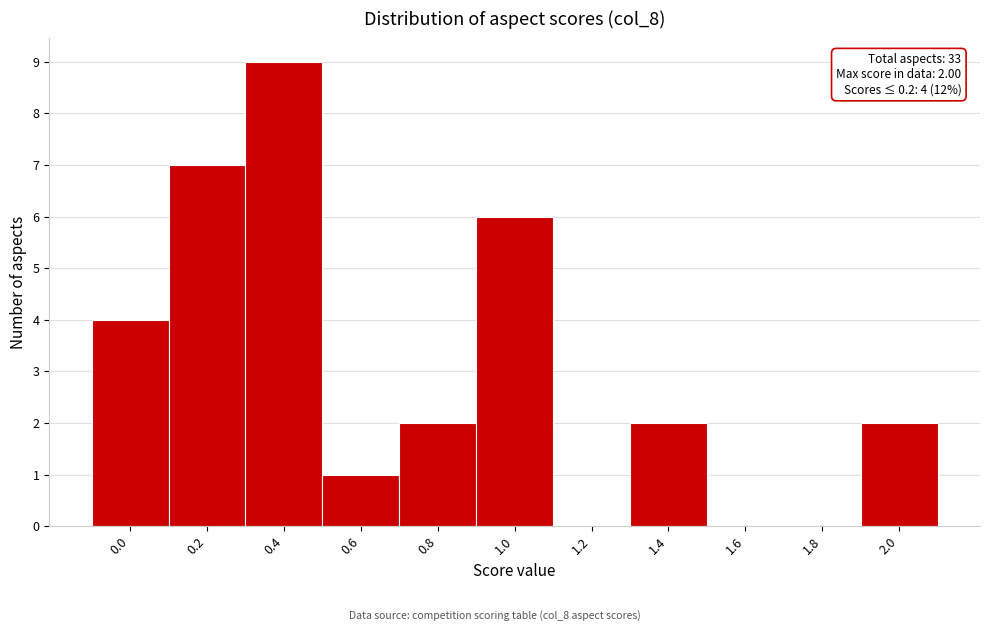

Reading left to right, transcribe all the data shown in this chart.

0.0=4	0.2=7	0.4=9	0.6=1	0.8=2	1.0=6	1.2=0	1.4=2	1.6=0	1.8=0	2.0=2